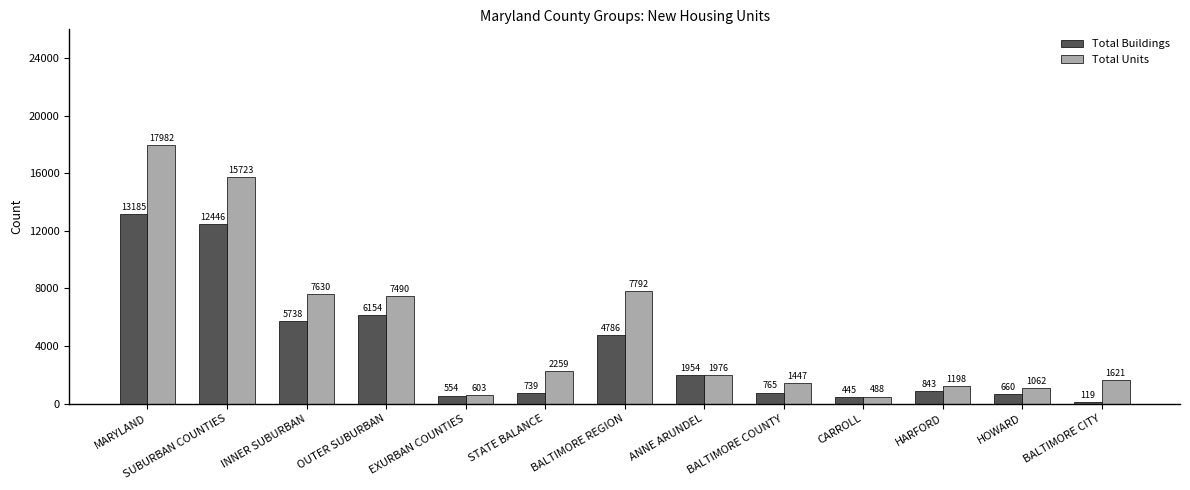

What is the maximum value shown in the chart?

17982